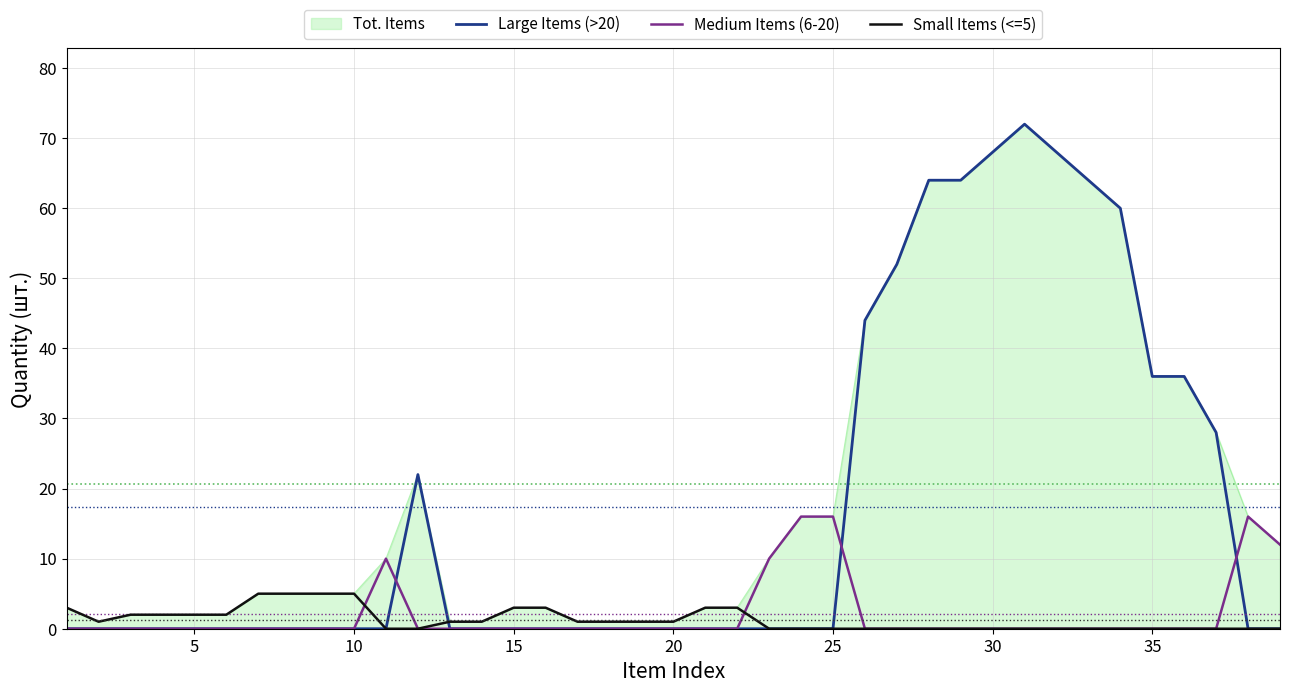

How many lines are shown in the chart?

3